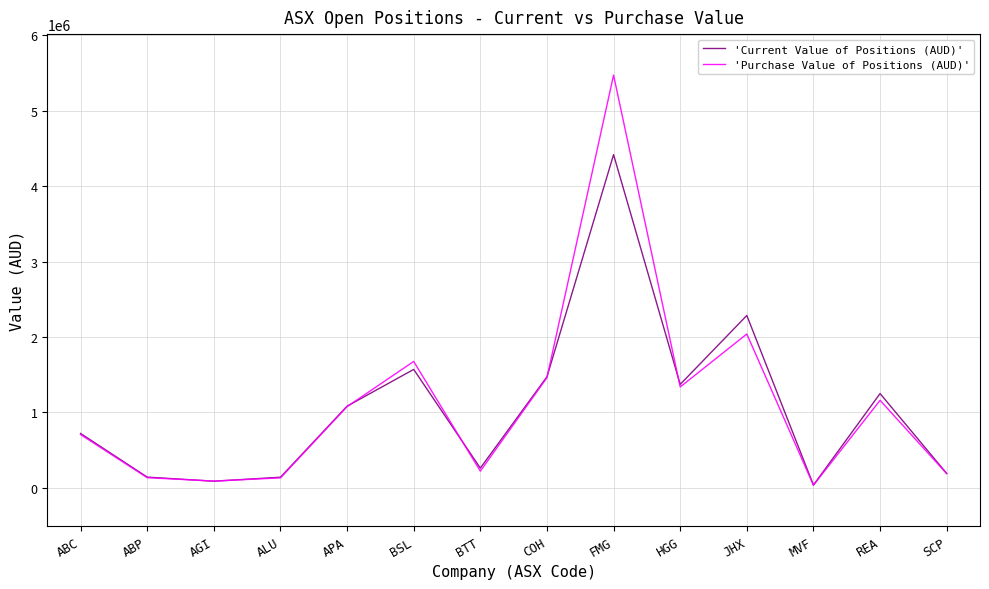

List the series in order of their peak value, highest first.

'Purchase Value of Positions (AUD)', 'Current Value of Positions (AUD)'